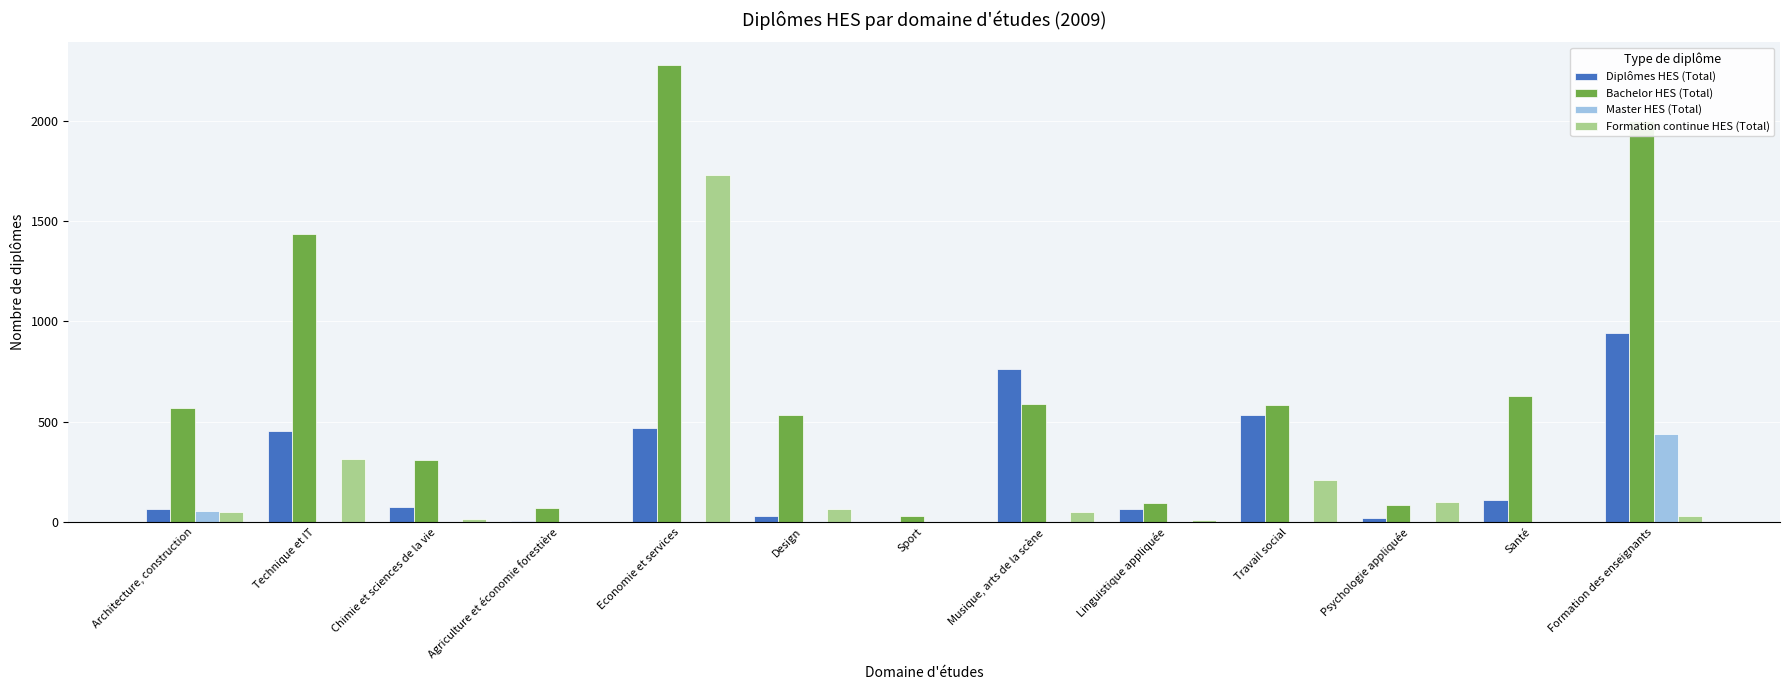

Between Economie et services and Sport, which series saw the biggest shift?

Bachelor HES (Total)